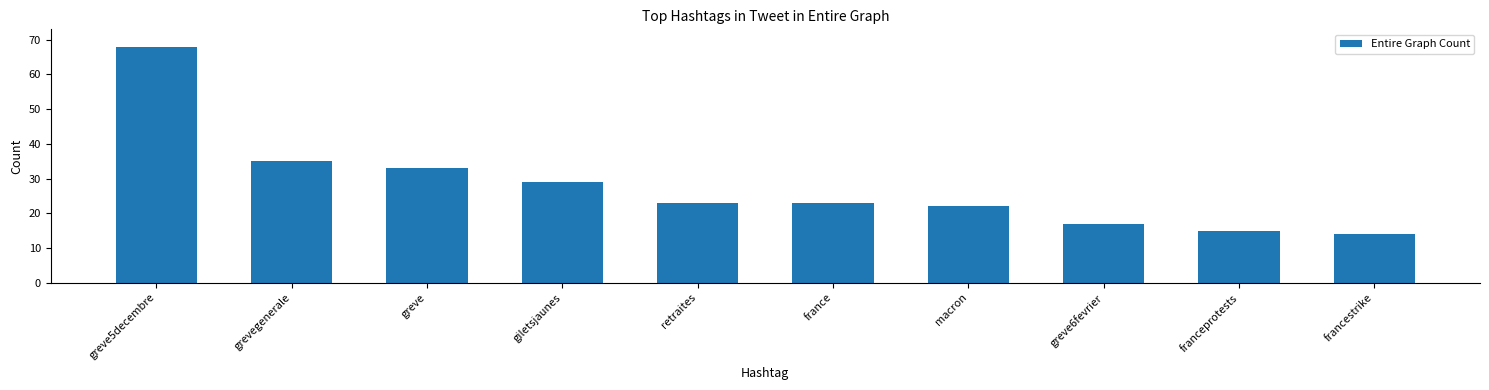

Count the number of categories in the chart.

10